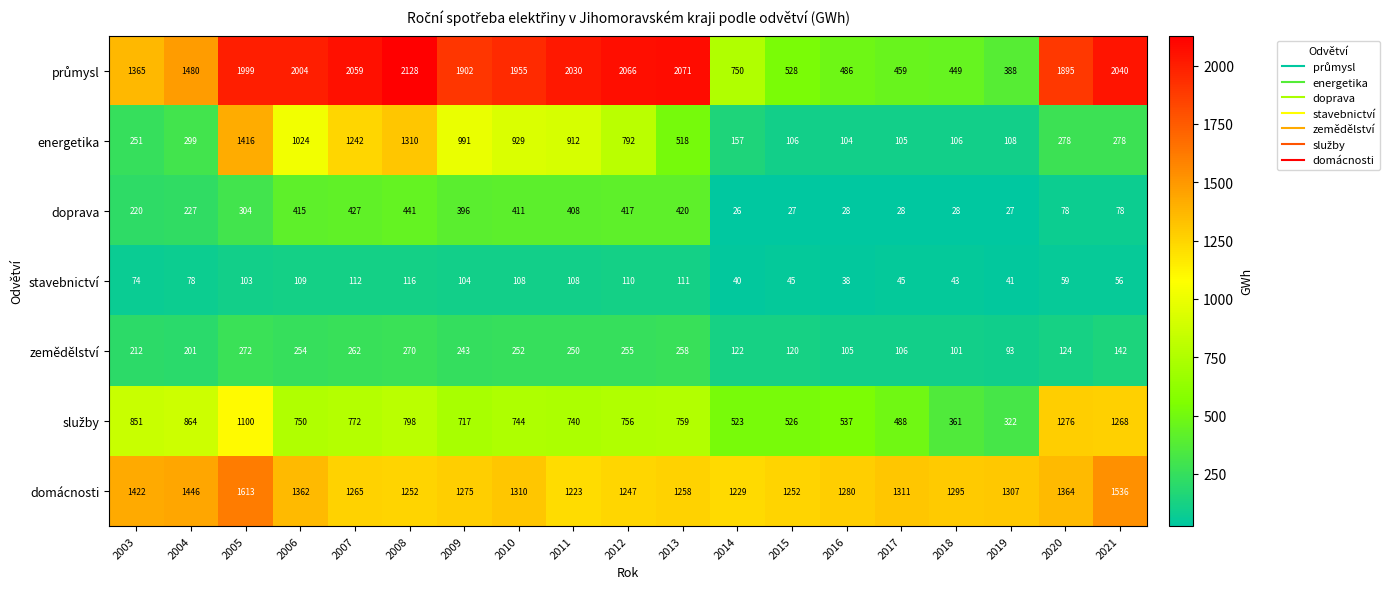

At which label does zemědělství reach its minimum?

2019